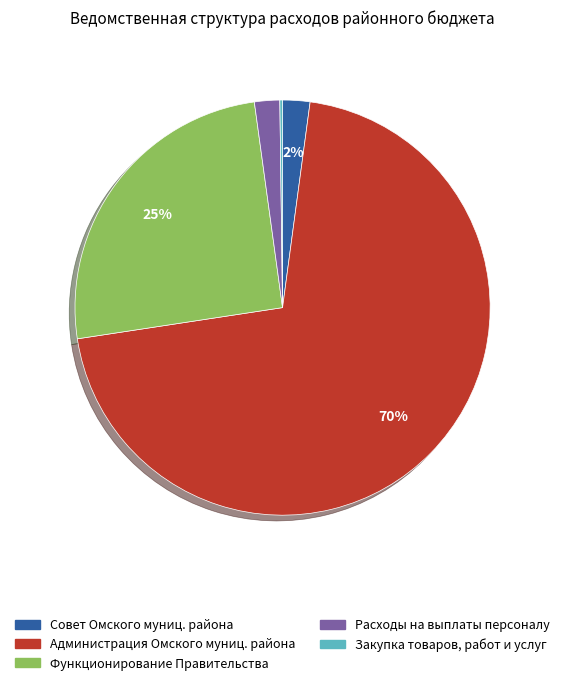

To the nearest percent, what percentage of the pie is Совет Омского муниц. района?

2%